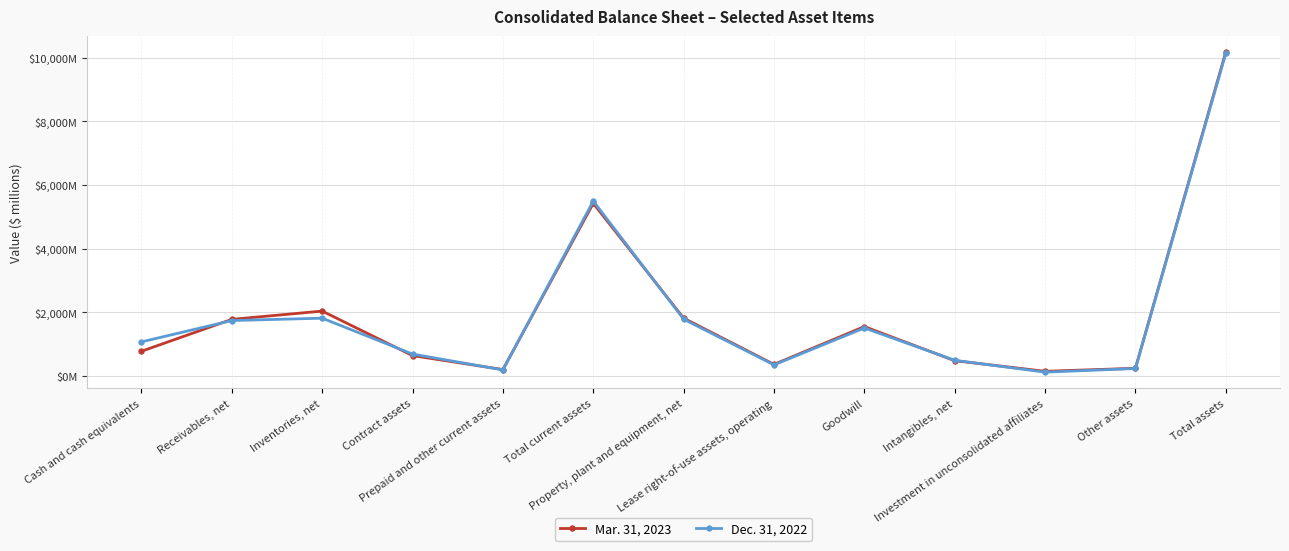

What is the minimum value shown in the chart?

117